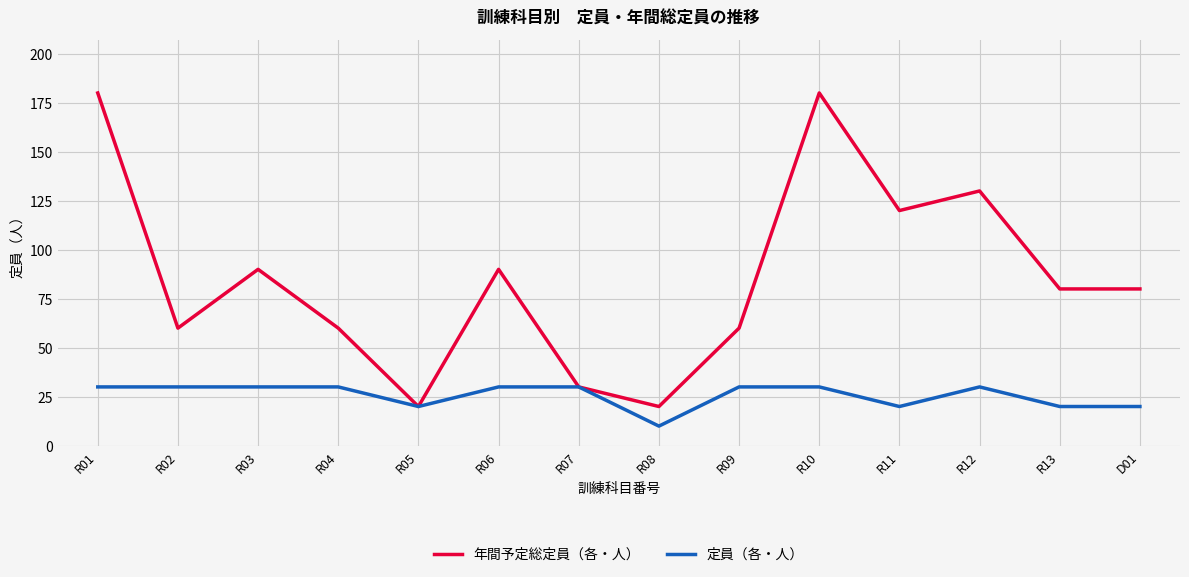

Which label corresponds to the smallest value in the chart?

R08